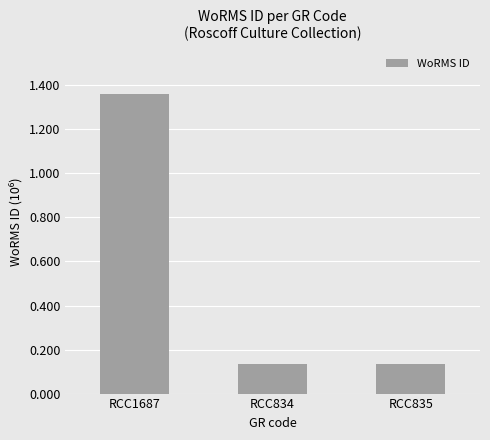

What is the sum of all values?

1630302